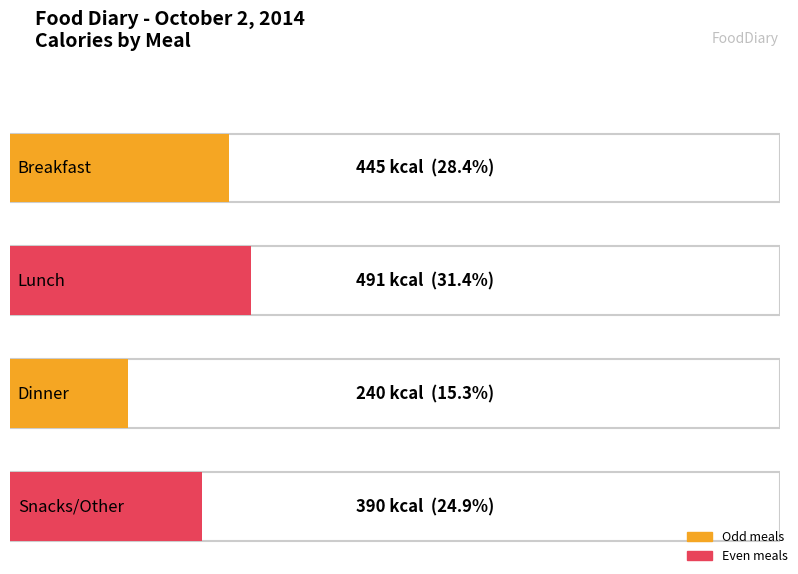

Rank the categories by value from highest to lowest.

Lunch, Breakfast, Snacks/Other, Dinner